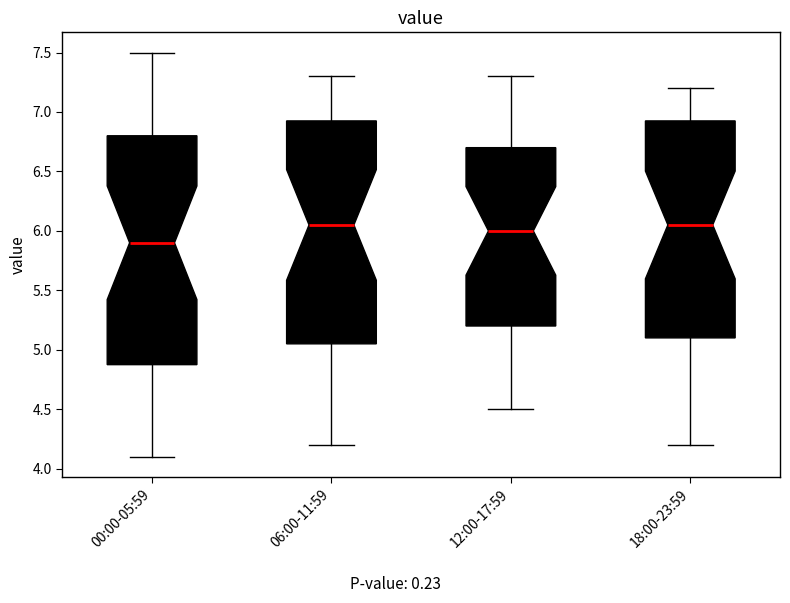

Reading left to right, transcribe this box plot: for each box, give where its median line is, the range the box spans, and where its two whiskers end, as read against the y-axis. The values are not printed on the chart, so give them approximately, as read against the axis.

00:00-05:59: median 5.90, box 4.90 to 6.80, whiskers 4.10 to 7.50
06:00-11:59: median 6.05, box 5.05 to 6.95, whiskers 4.20 to 7.30
12:00-17:59: median 6.00, box 5.20 to 6.70, whiskers 4.50 to 7.30
18:00-23:59: median 6.05, box 5.10 to 6.95, whiskers 4.20 to 7.20